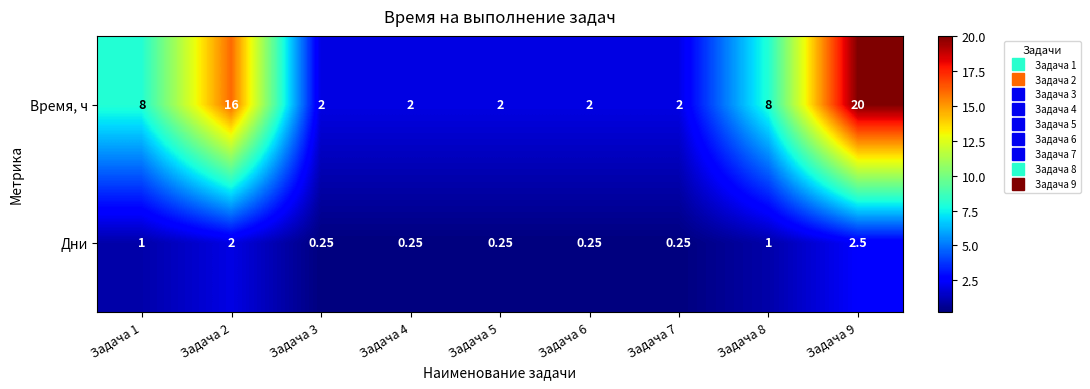

How many values in the Время, ч series exceed 2?

4